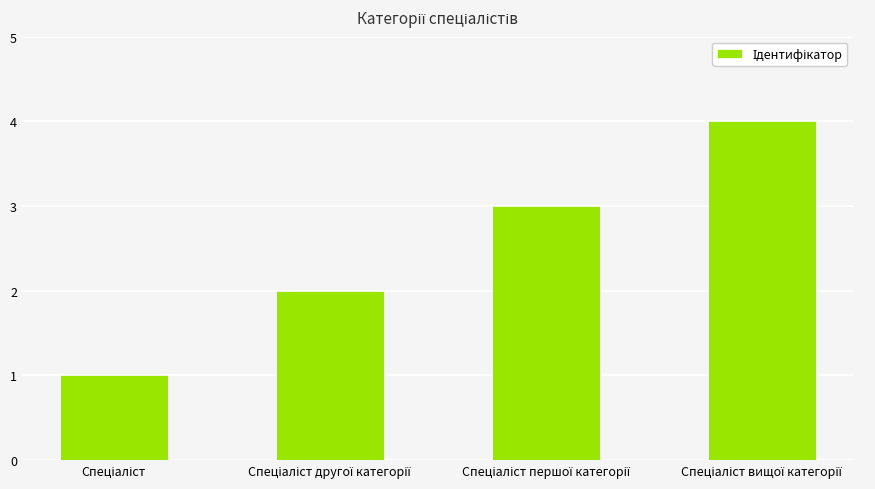

What is the difference between the maximum and minimum values?

3